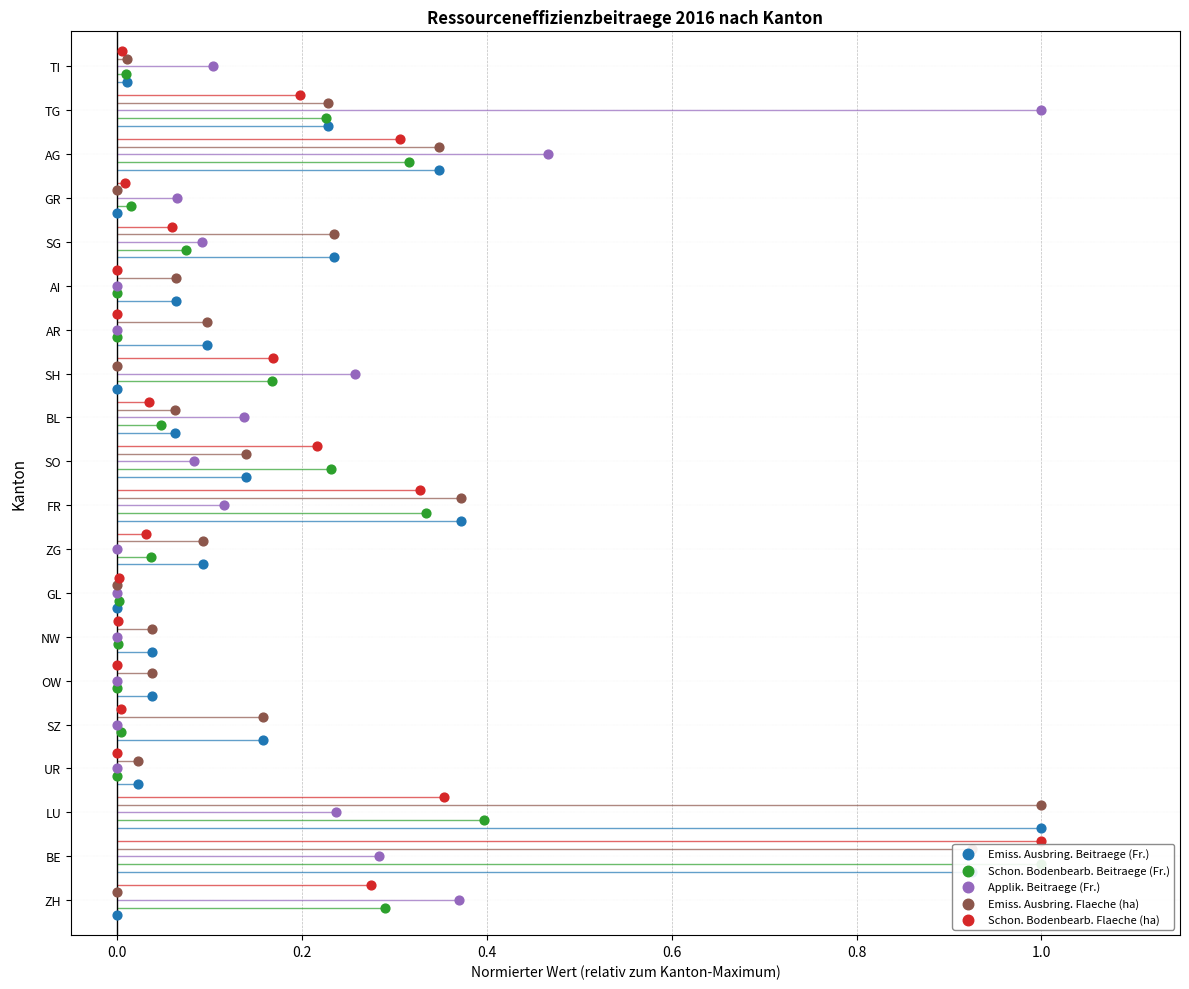

Which series has the widest spread of Y values?

Emiss. Ausbring. Beitraege (Fr.)